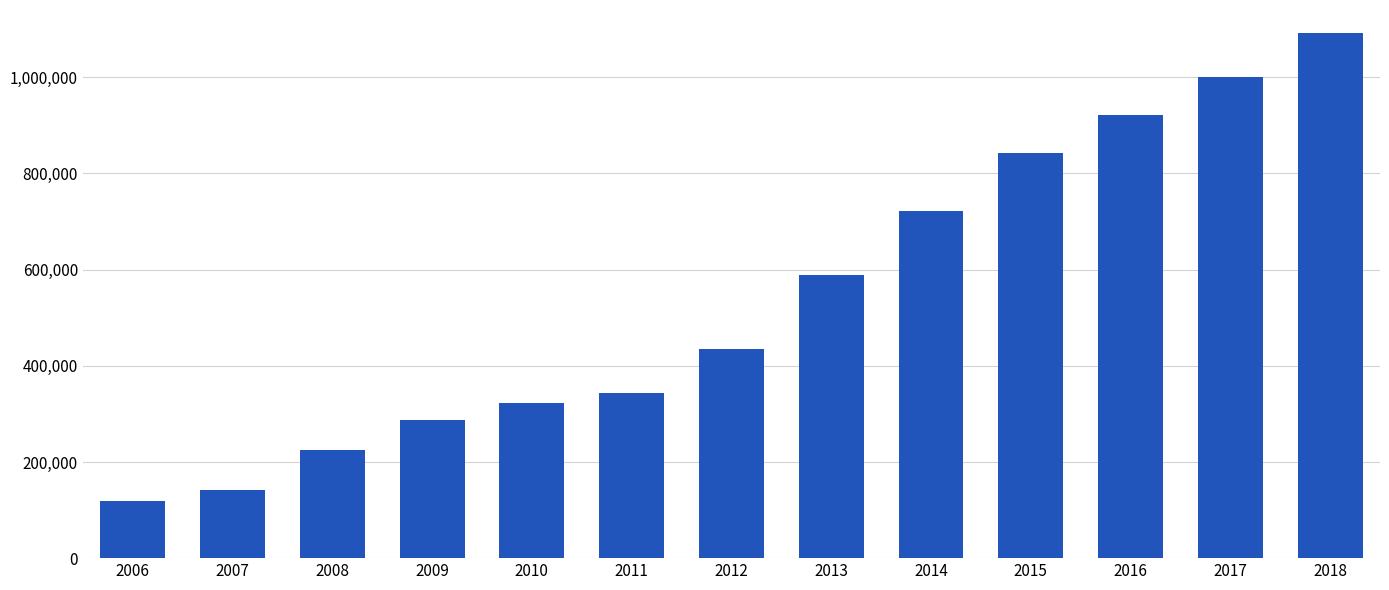

What is the average value?

541473.1